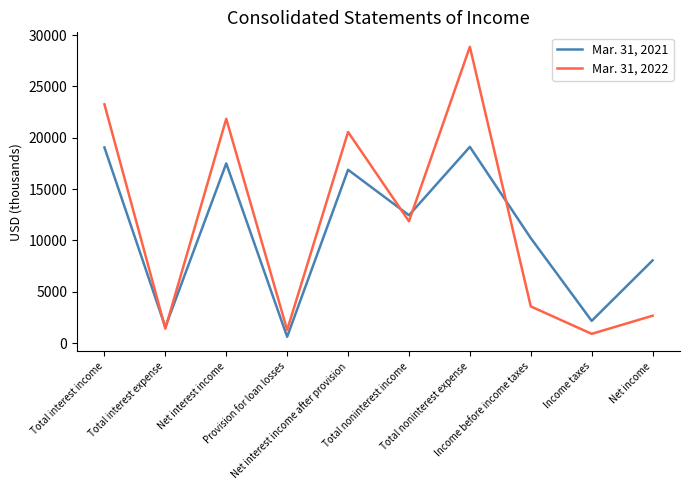

True or false: Mar. 31, 2021 has more than 2 points higher than both neighbors.

True